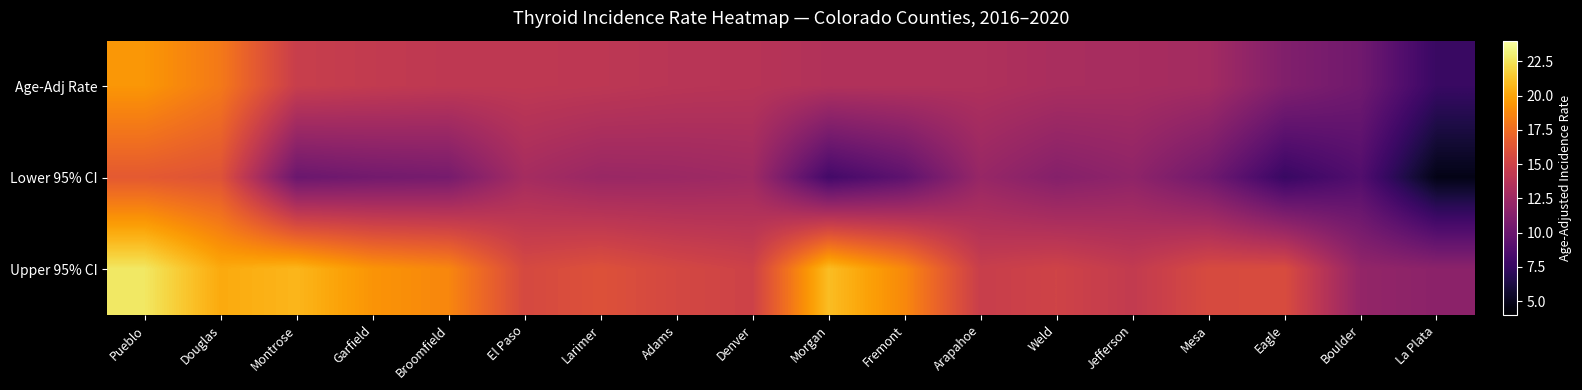

Which series has the largest range (max minus min)?

Age-Adj Rate